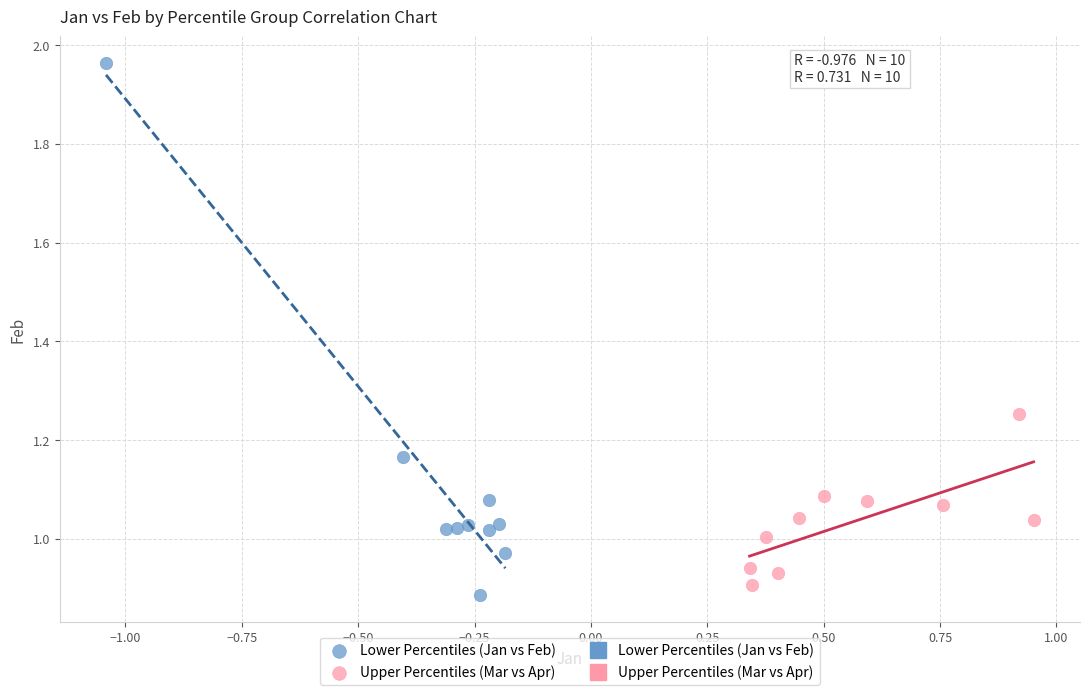

Which series reaches the maximum Y coordinate?

Lower Percentiles (Jan vs Feb)